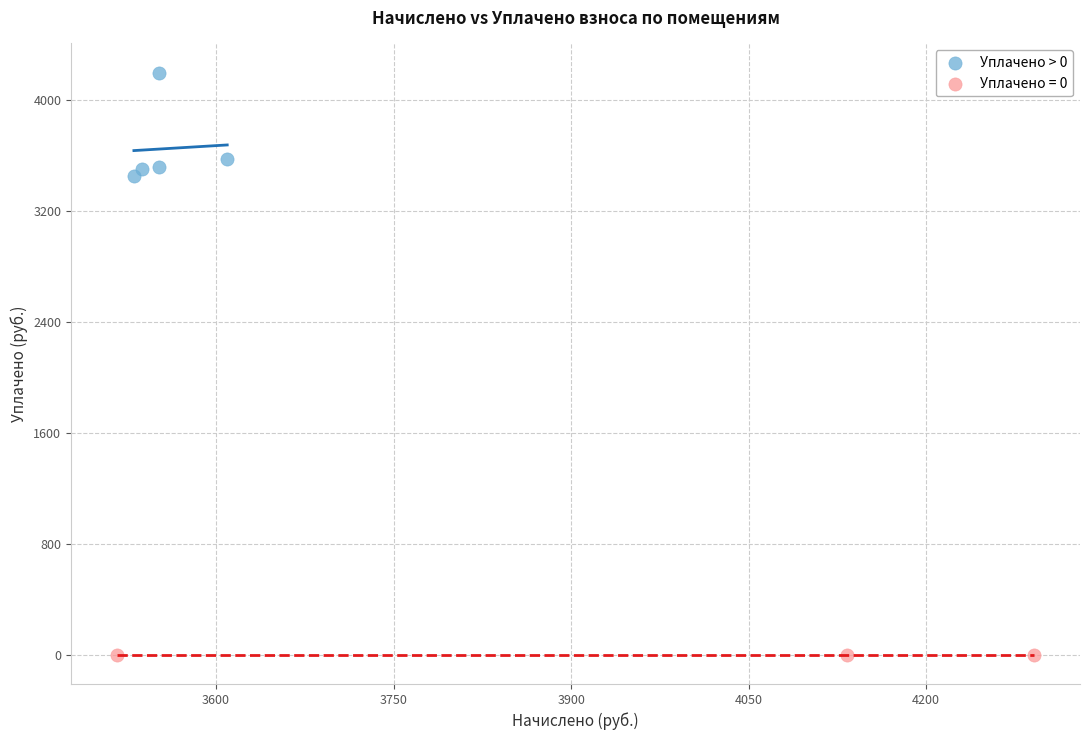

Which series reaches the maximum Y coordinate?

Уплачено > 0